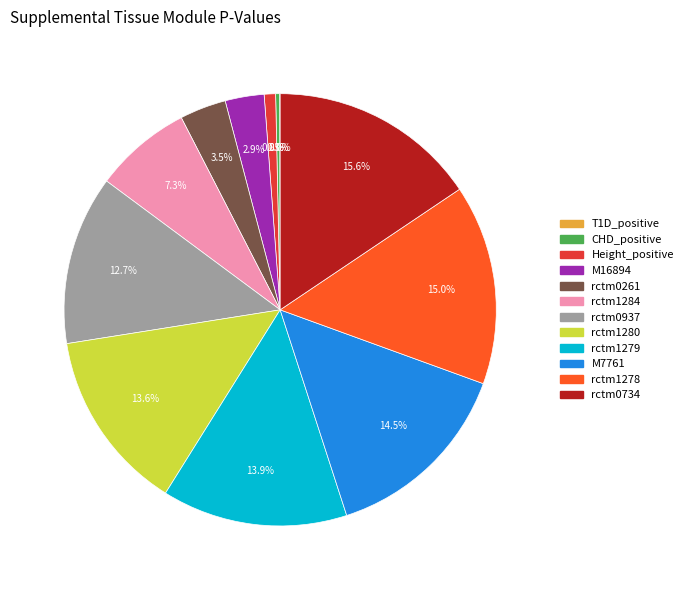

How much of the chart is everything except M7761?

85.5%